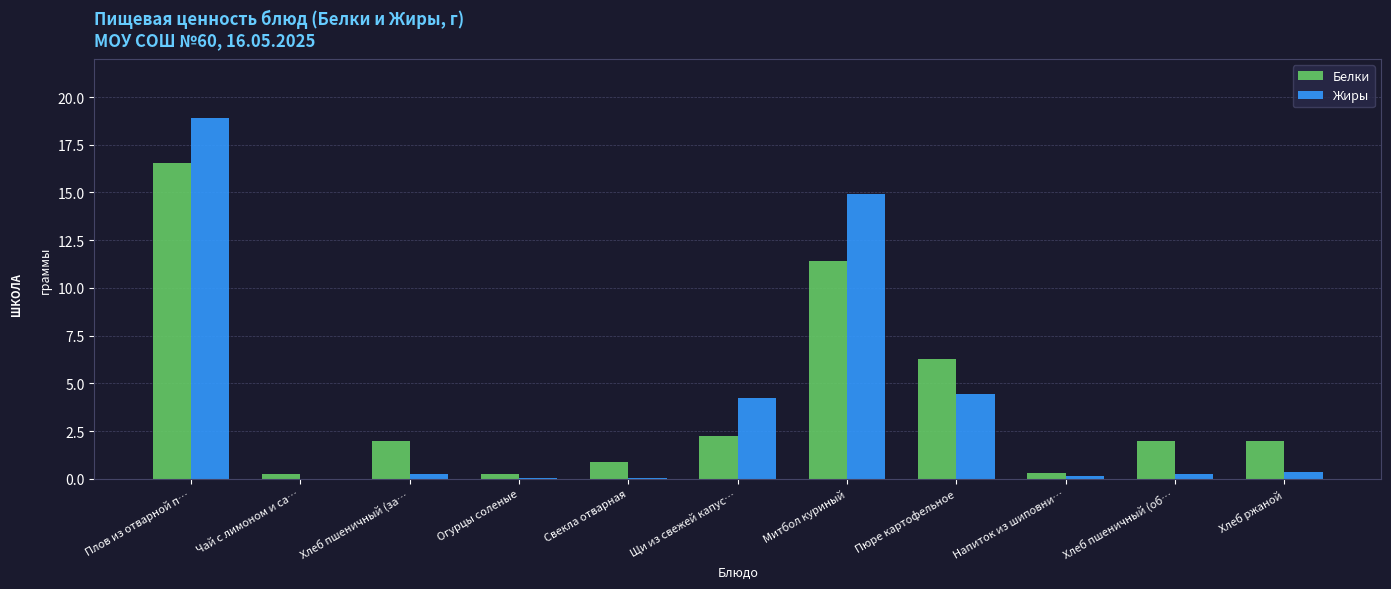

The value of Белки at Митбол куриный is 11.4. True or false?

True